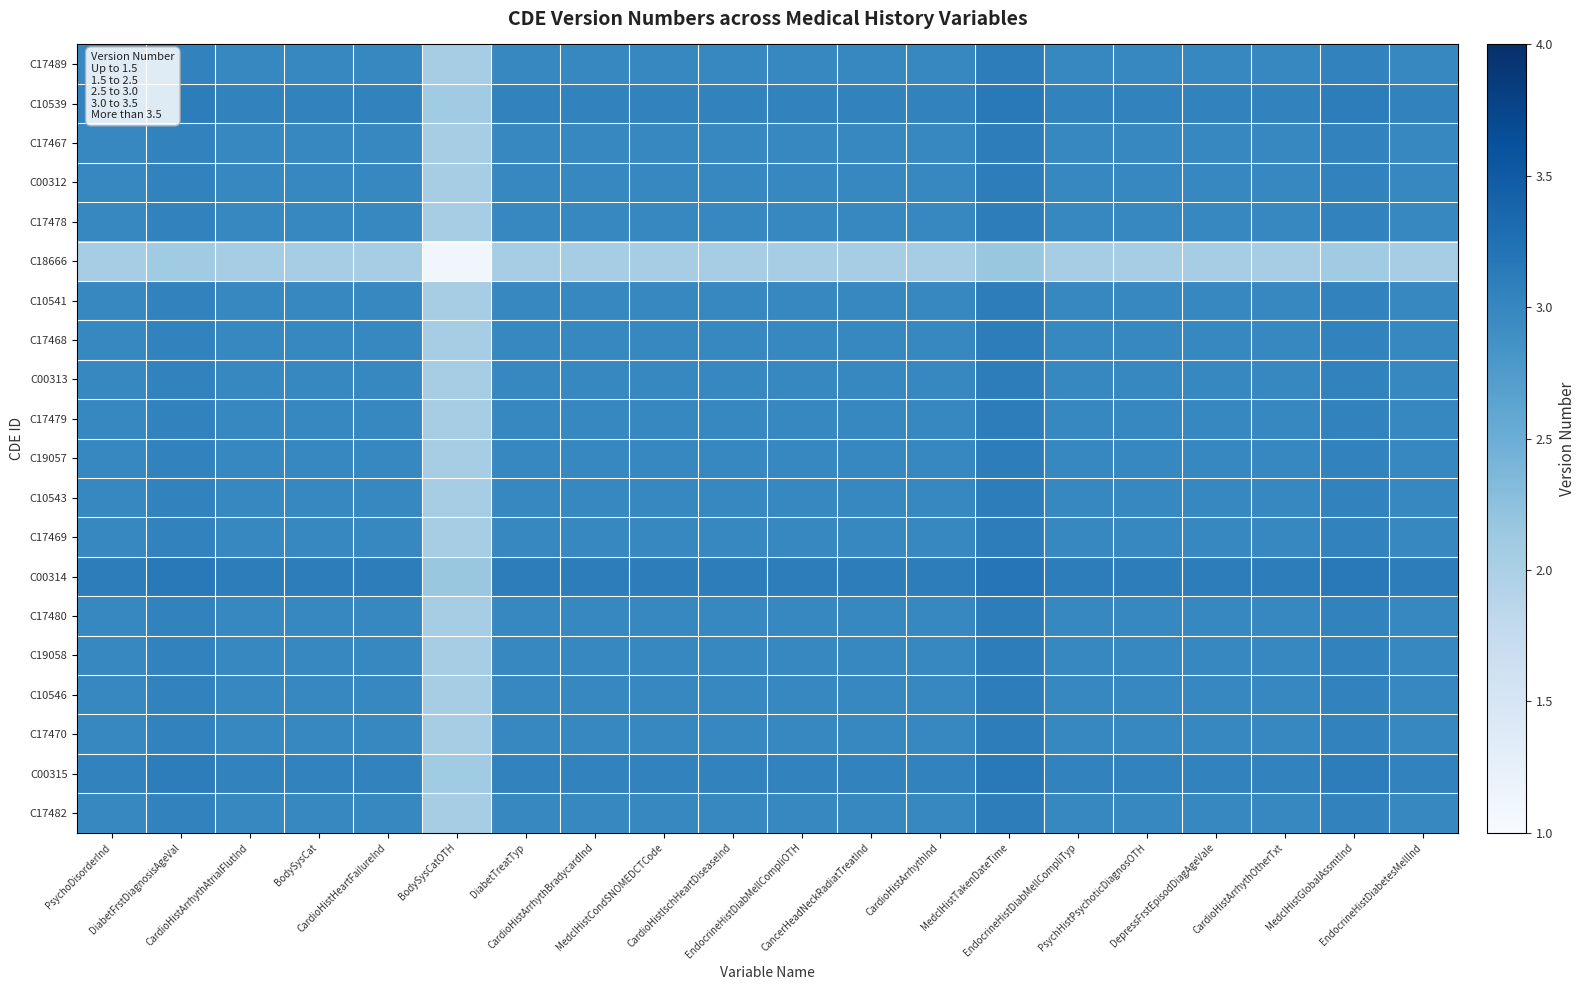

Rank the series by their maximum value, from lowest to highest.

C18666, C17489, C17467, C00312, C17478, C10541, C17468, C00313, C17479, C19057, C10543, C17469, C17480, C19058, C10546, C17470, C17482, C10539, C00315, C00314